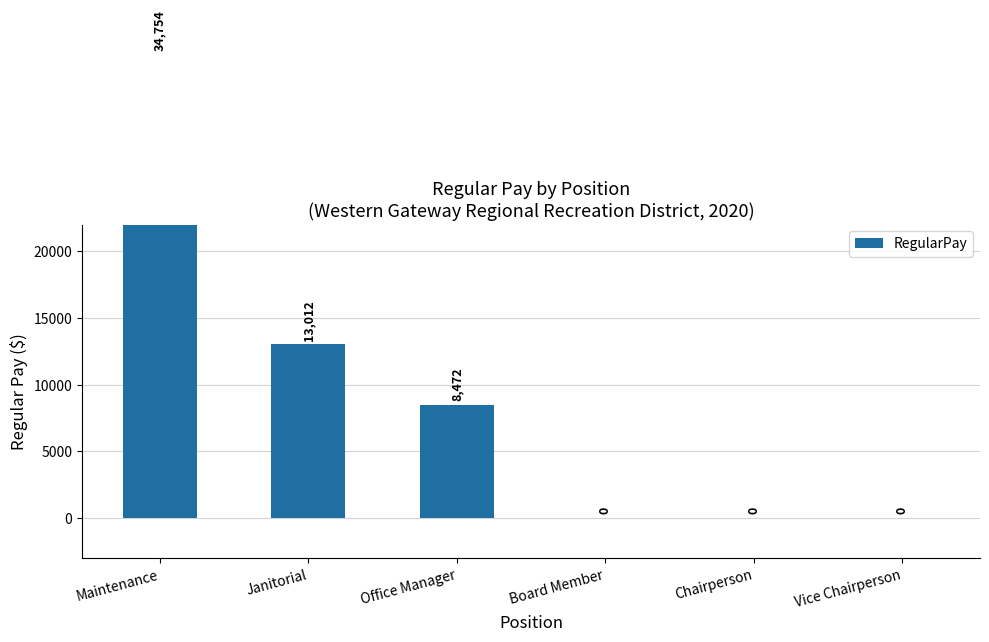

The value at Board Member is 14864. True or false?

False